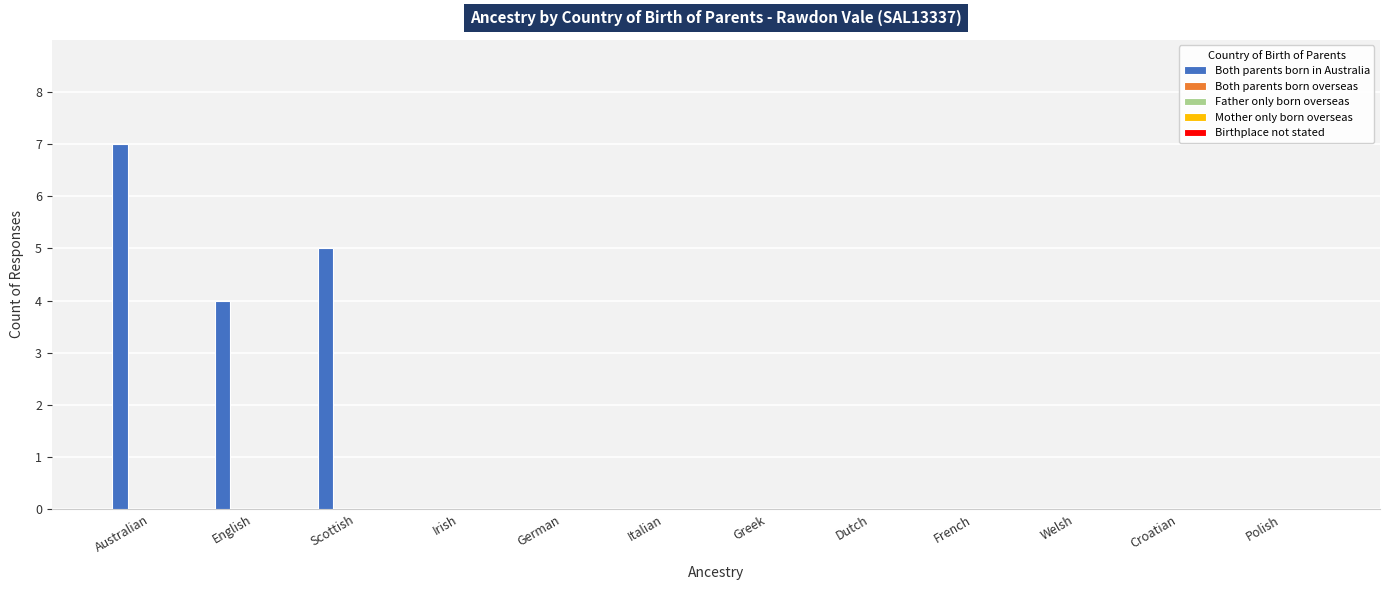

What is the greatest value displayed?

7